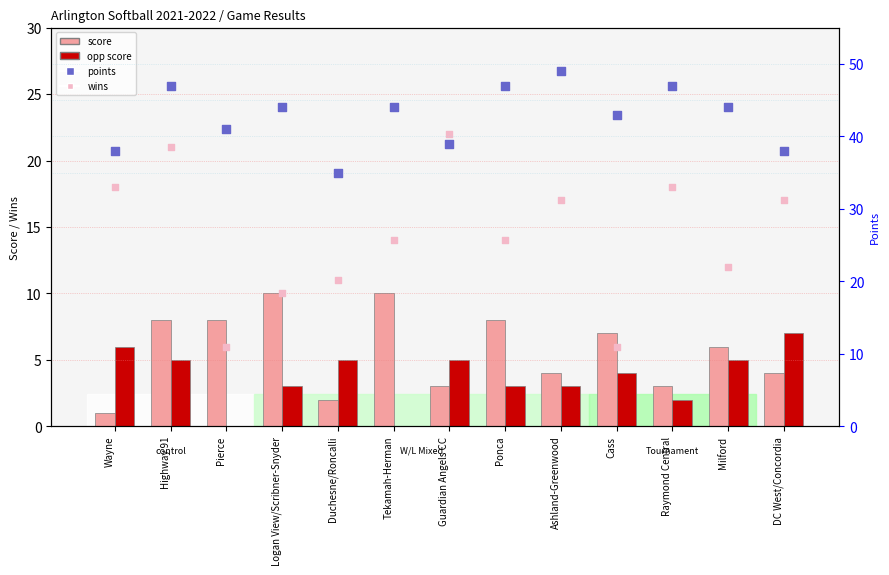

Which series contains the highest Y value?

points